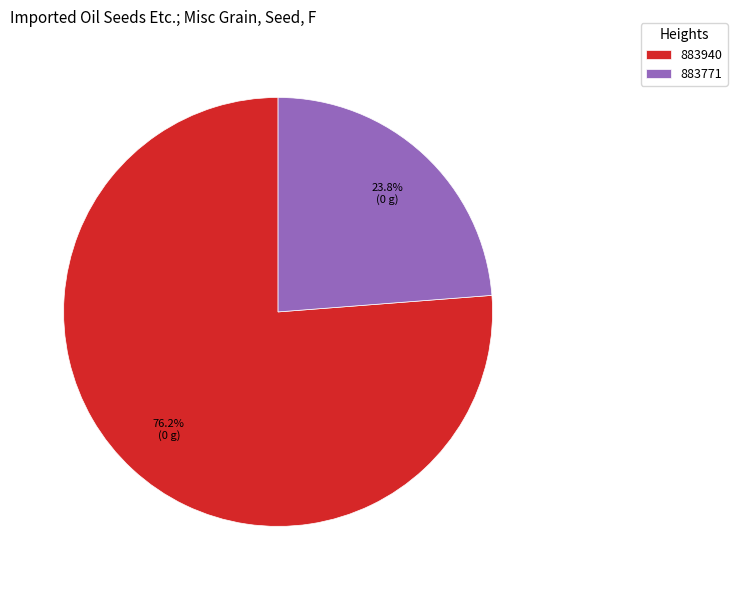

How many segments does this pie chart have?

2